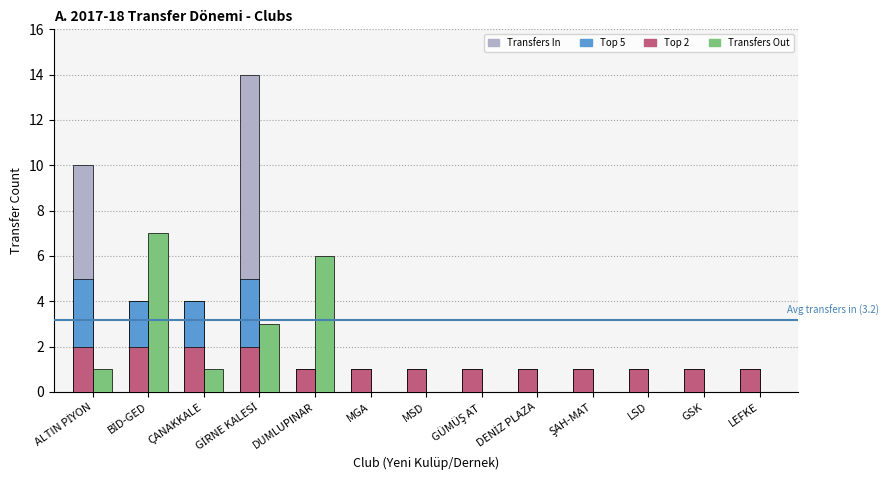

The Transfers In series shows 1 at ŞAH-MAT. True or false?

True